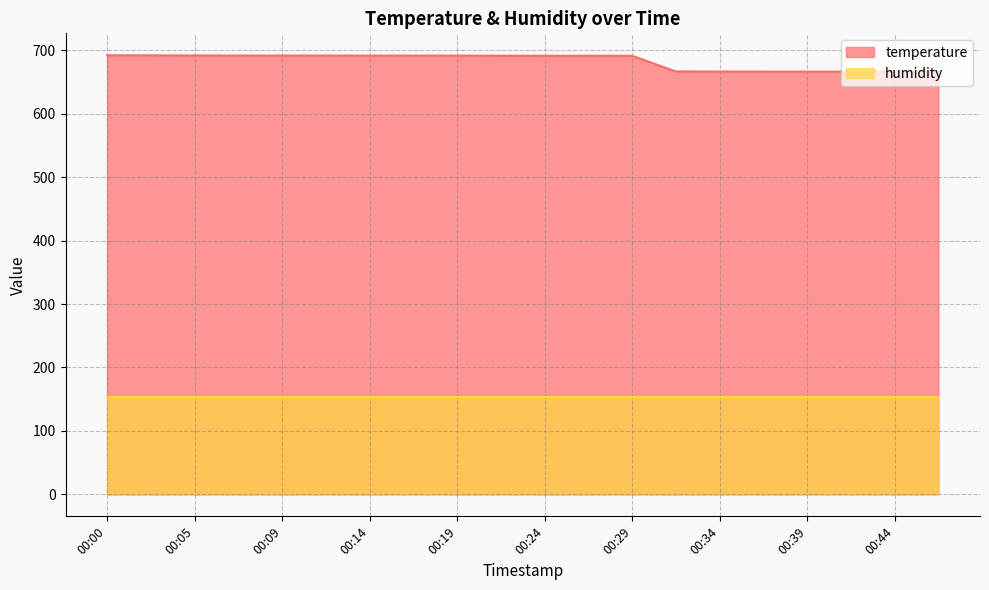

Reading right to left, transcribe all the data shown in this chart.

00:46=666.1	00:44=666.1	00:41=666.3	00:39=666.3	00:36=666.3	00:34=666.4	00:31=666.5	00:29=691.2	00:26=691.2	00:24=691.2	00:22=691.3	00:19=691.5	00:17=691.5	00:14=691.5	00:12=691.6	00:09=691.6	00:07=691.6	00:05=691.7	00:02=691.9	00:00=692.0